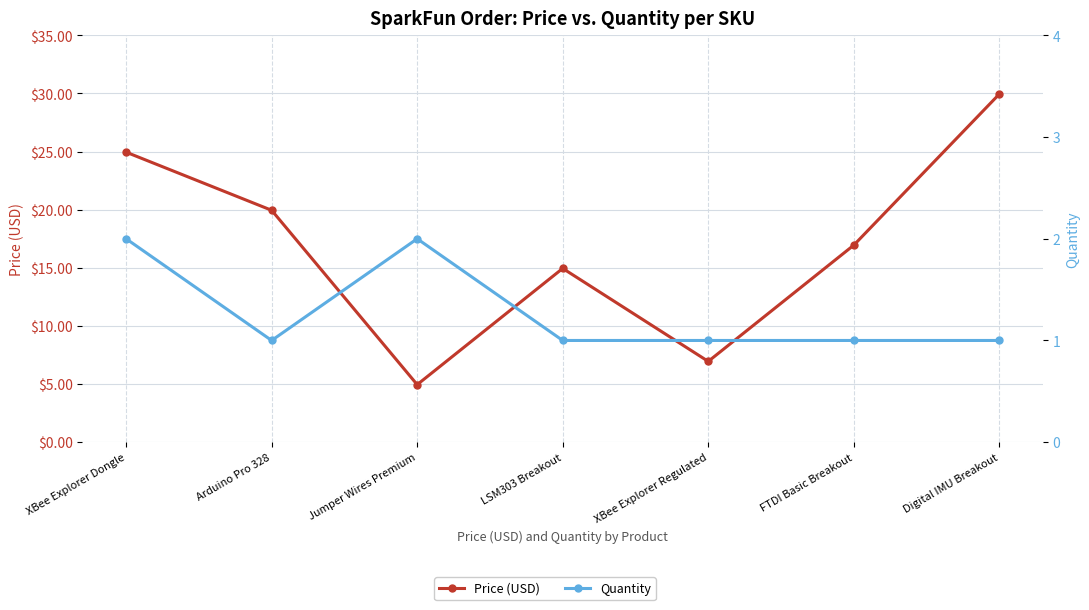

In Quantity, how many points are lower than both neighbors (excluding endpoints)?

1